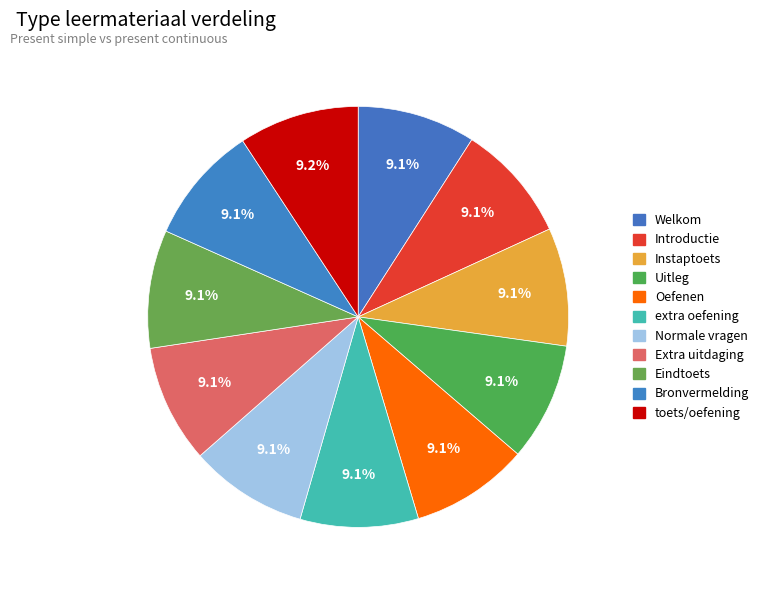

How much of the chart is everything except Introductie?

90.9%